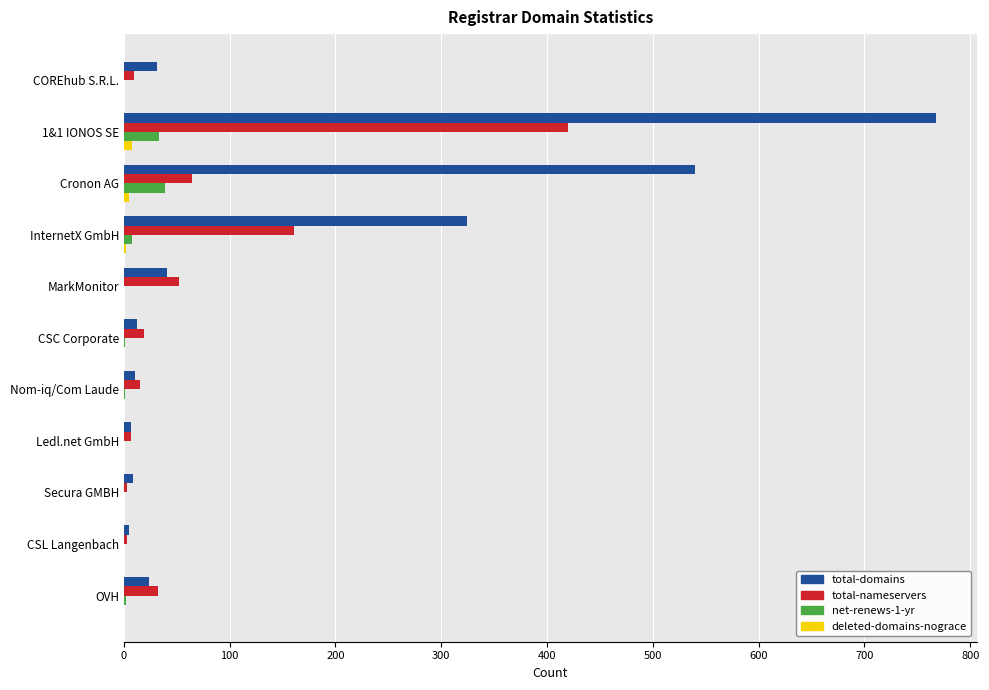

At which category does the chart reach its peak across all series?

1&1 IONOS SE